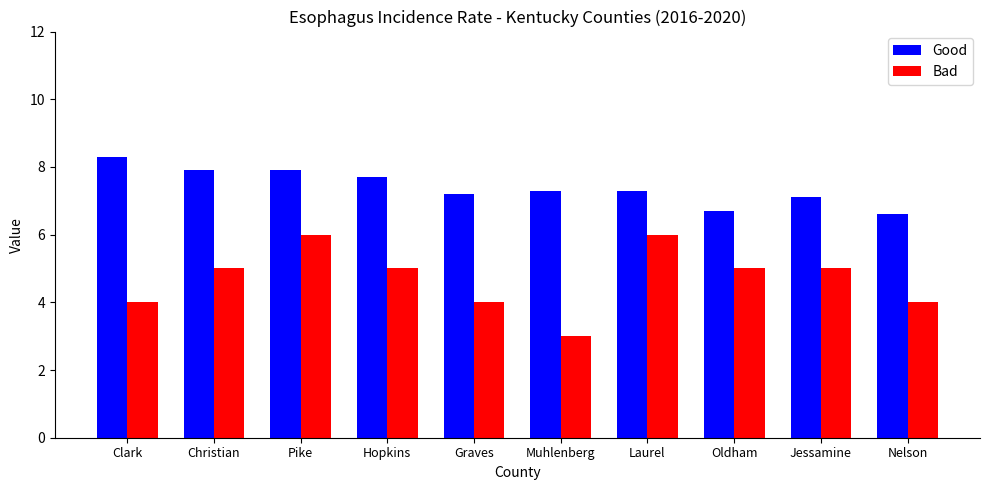

What is the difference between the Good values at Pike and Graves?

0.7